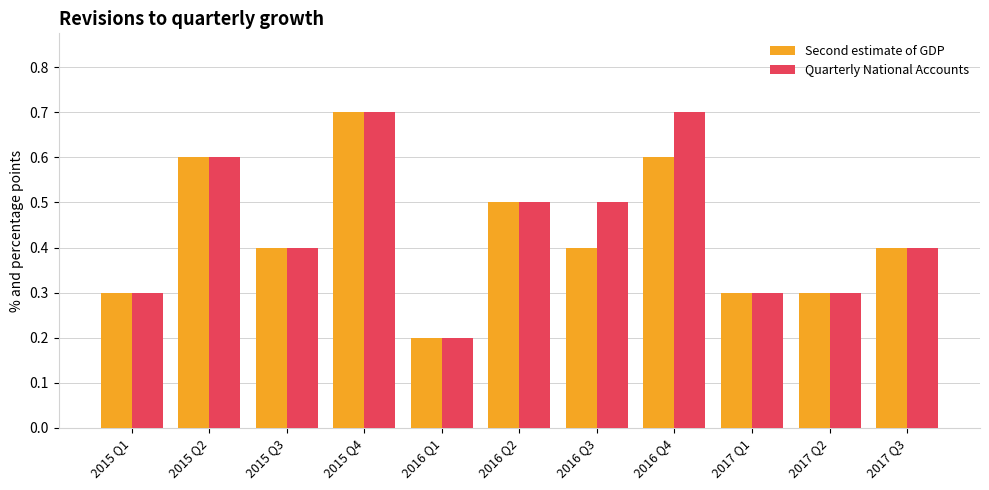

What is the total value across all series at 2016 Q3?

0.9